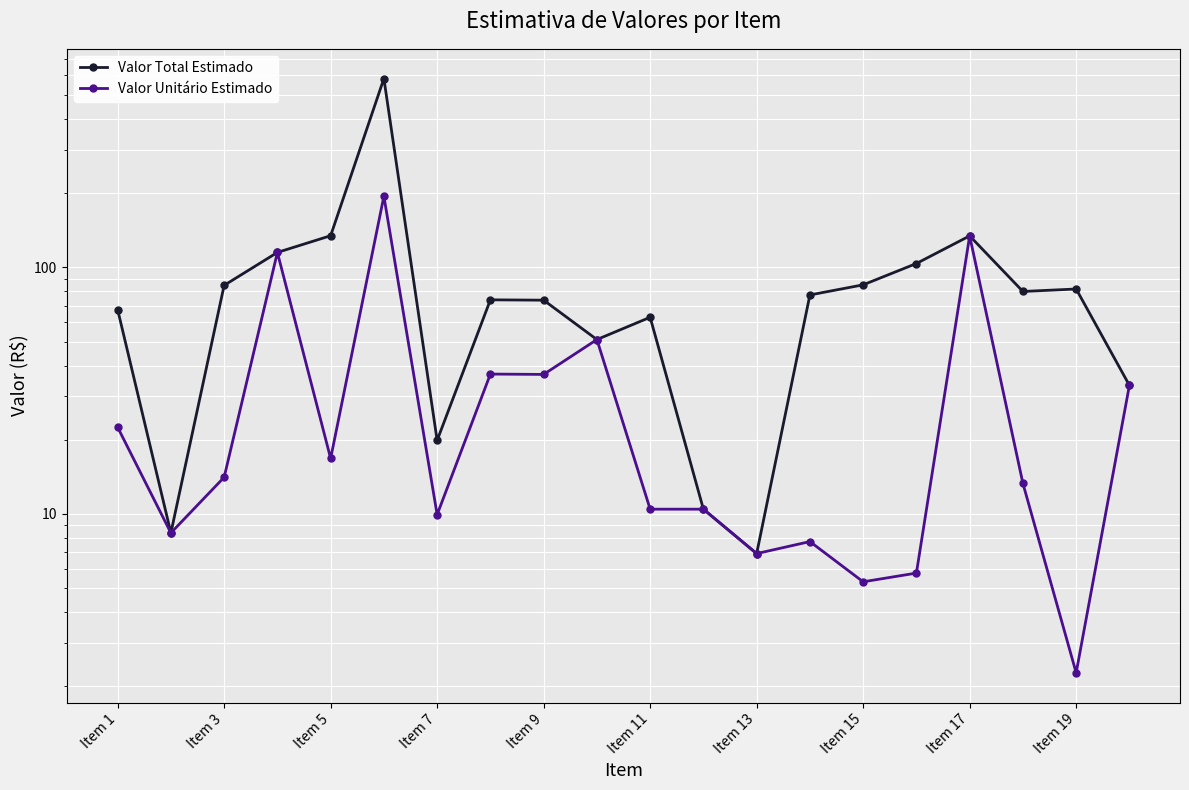

What is the value of the Valor Total Estimado point at the 6th from the left?

583.0